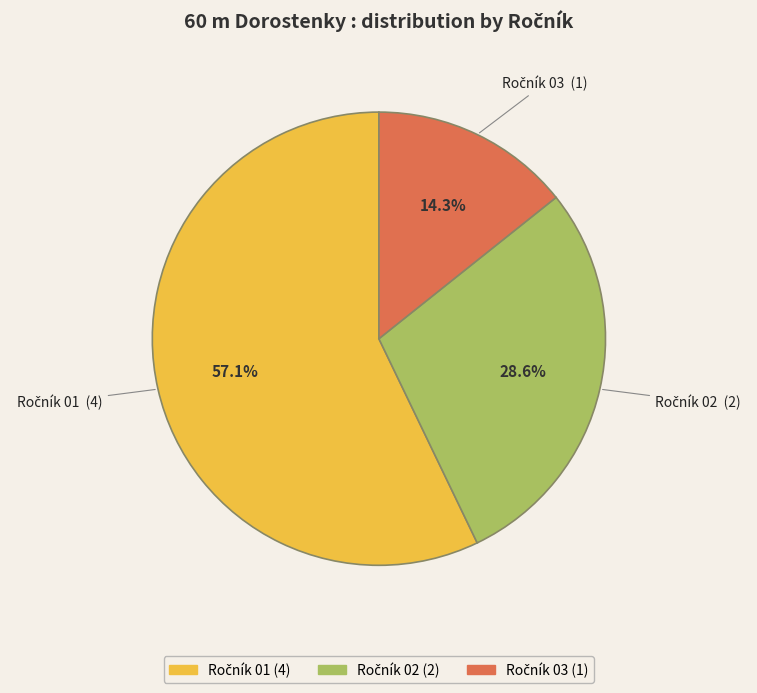

Does any single category account for the majority?

Yes